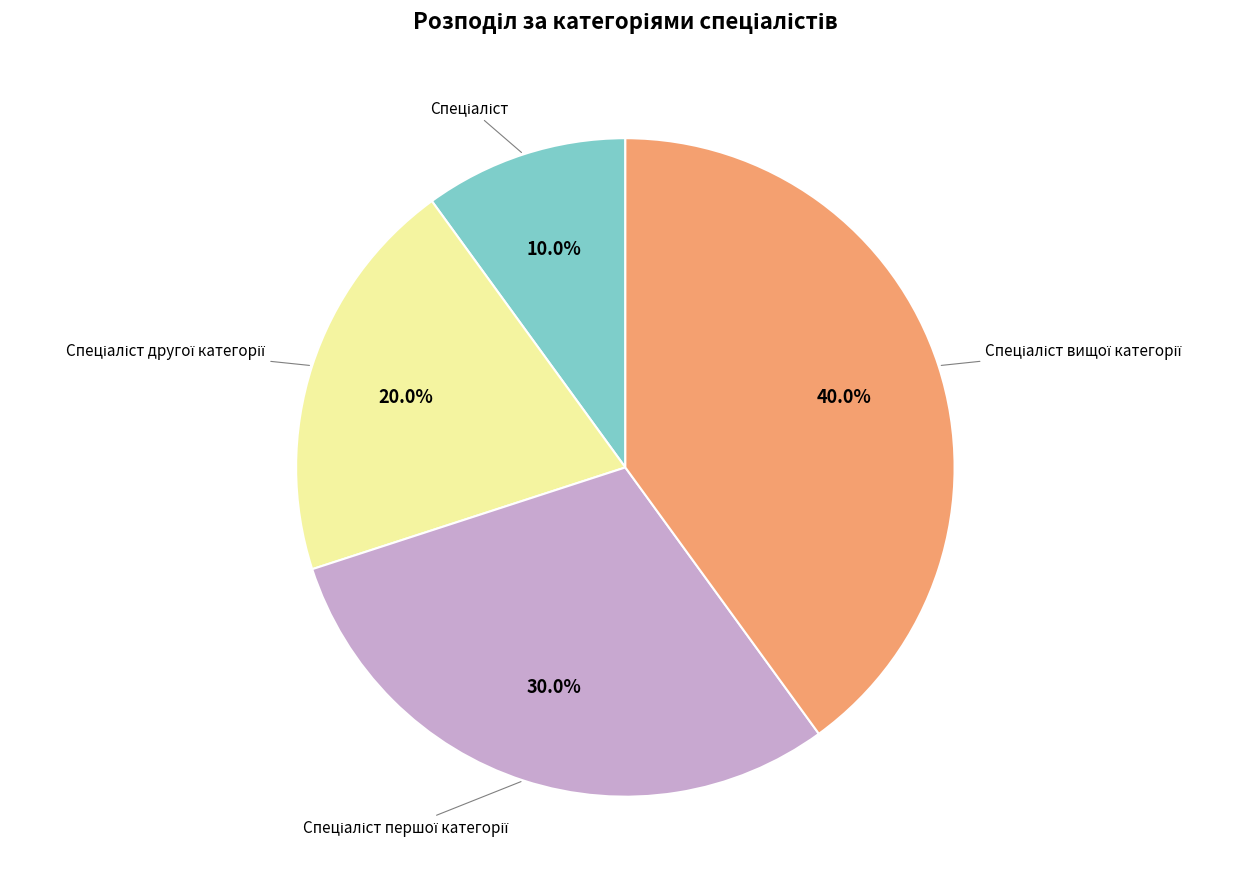

Is there any slice that represents more than half of the pie?

No